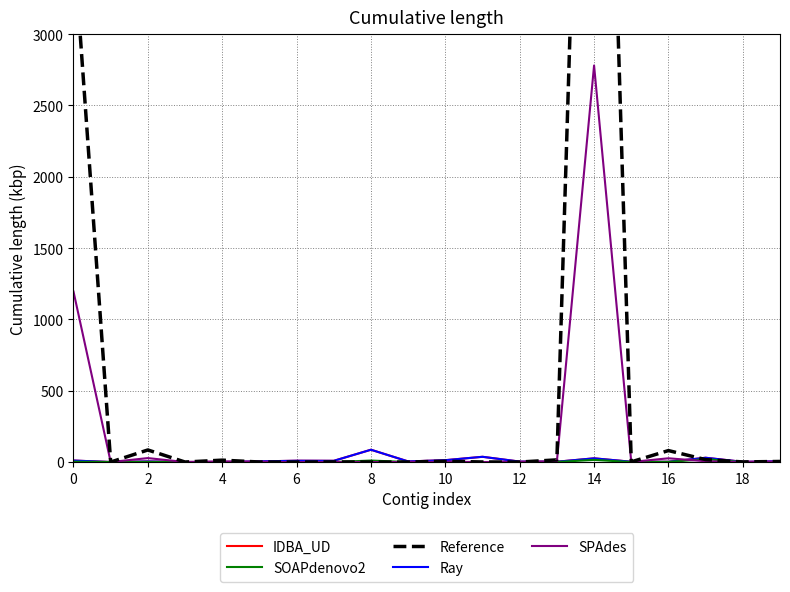

Which series ends up on top after the final intersection of SPAdes and SOAPdenovo2?

SPAdes